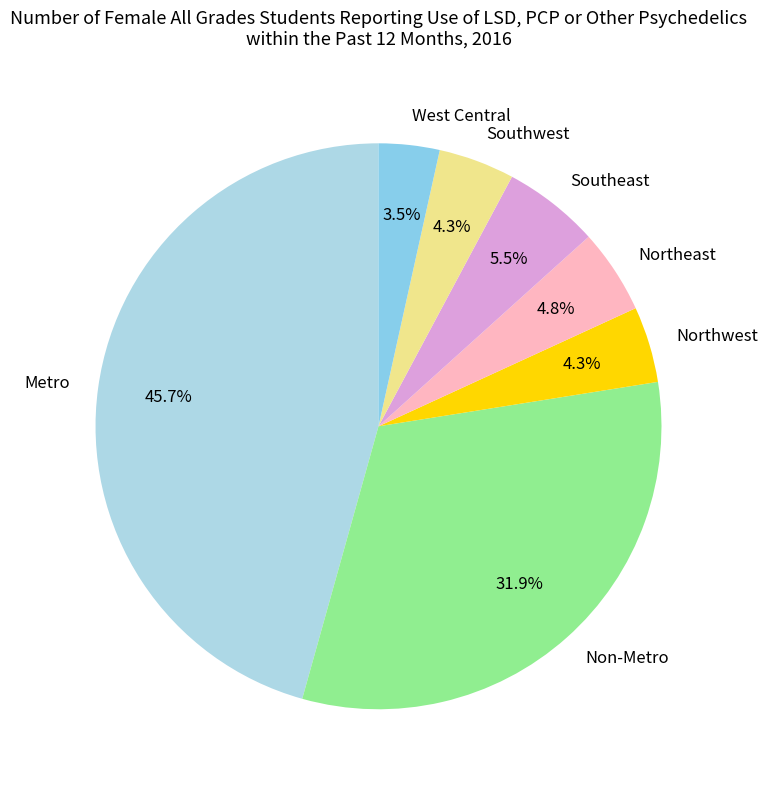

Which category has the smallest portion of the pie?

West Central